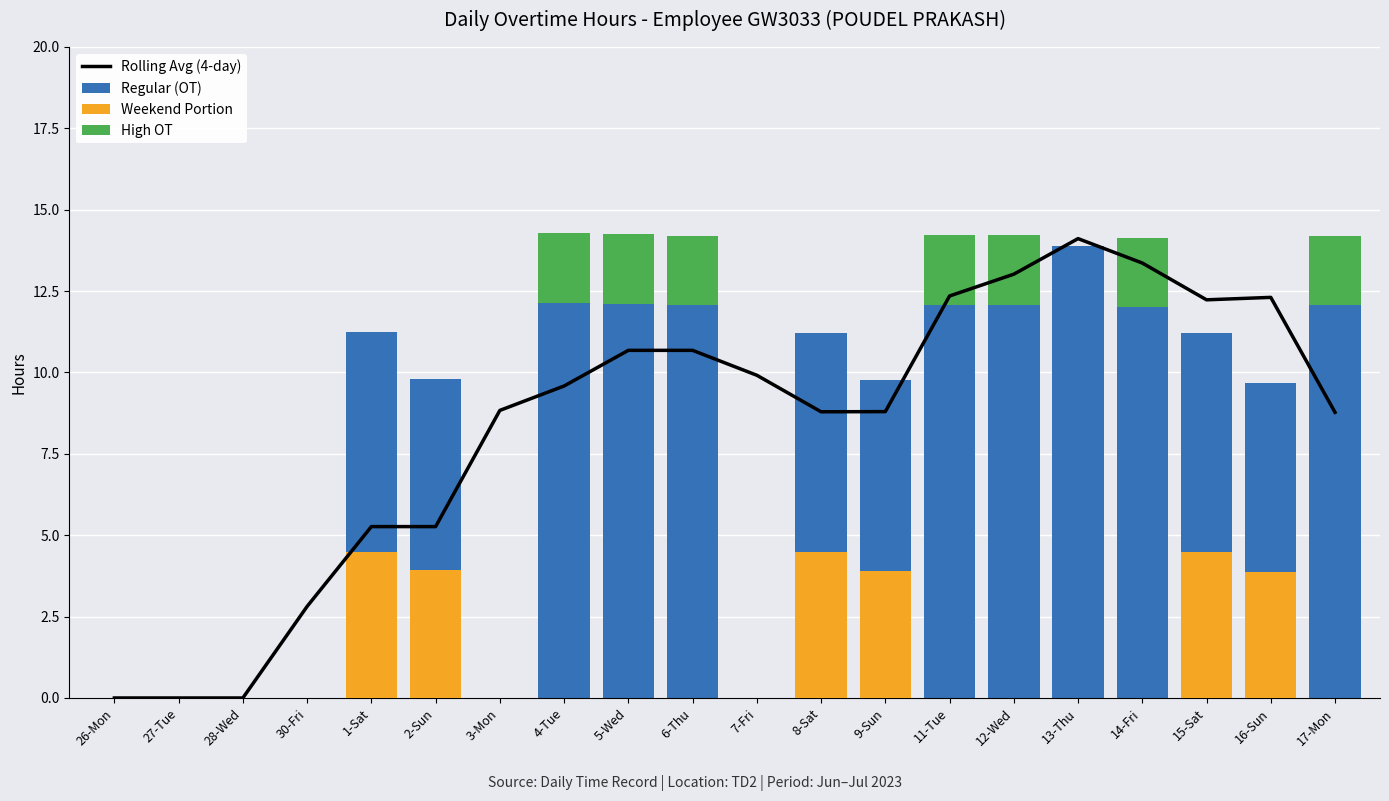

Which series changed the most between 3-Mon and 8-Sat?

Regular (OT)